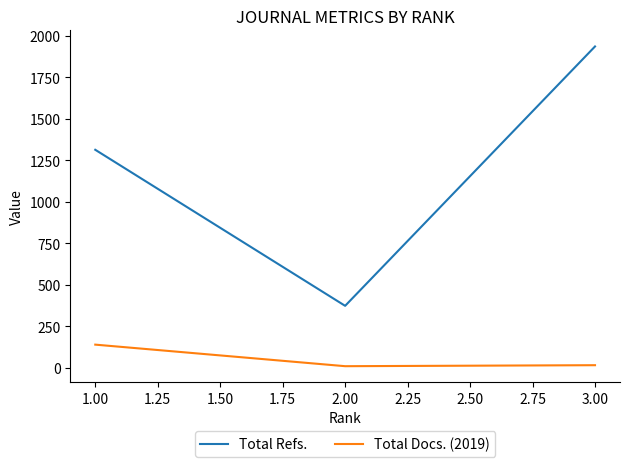

Which series has the largest total across all categories?

Total Refs.